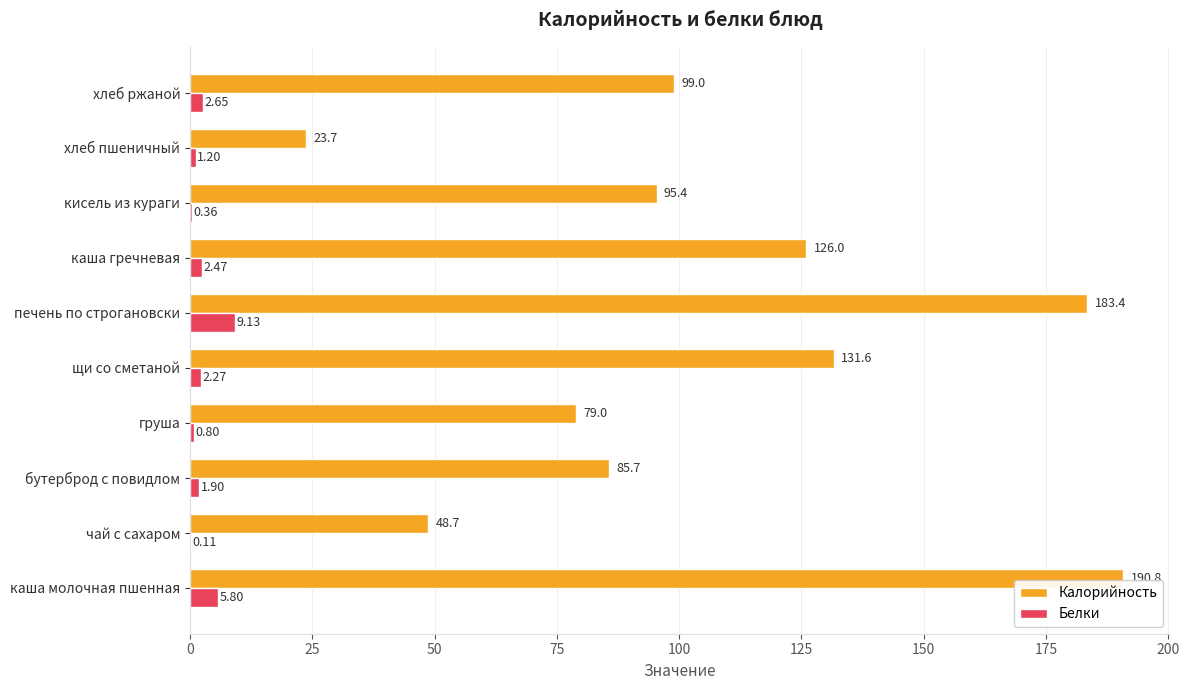

At which label is Калорийность closest to 107?

хлеб ржаной